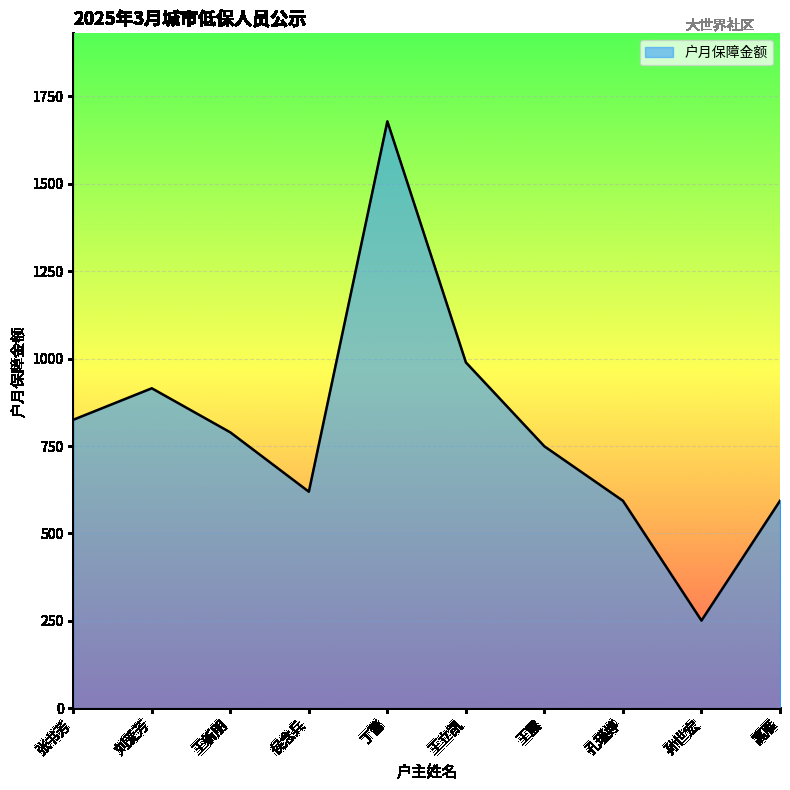

Which has a higher value, 高雁 or 王立凯?

王立凯